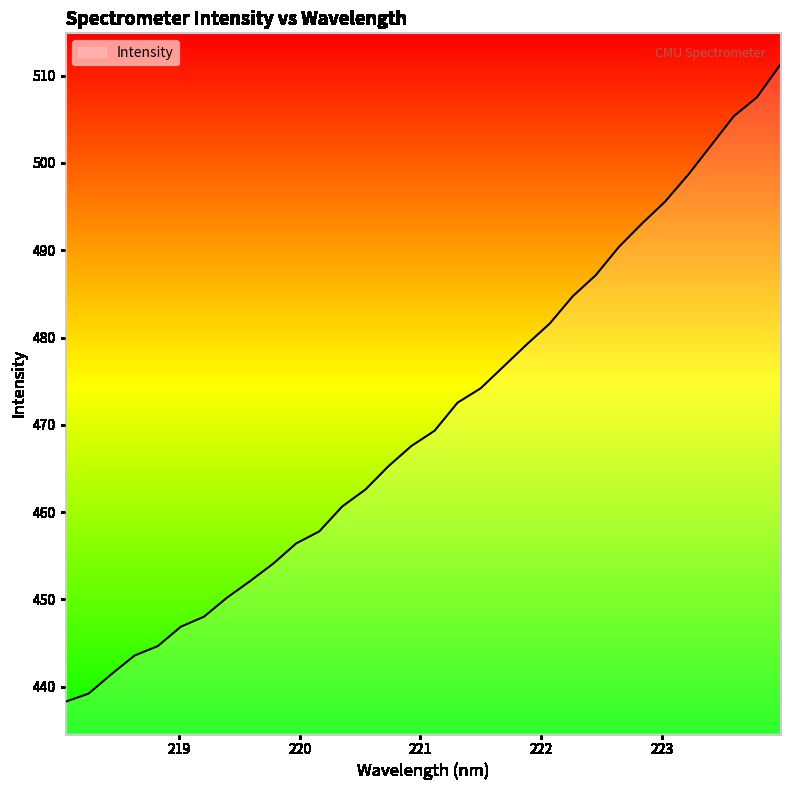

What is the maximum value shown in the chart?

511.2